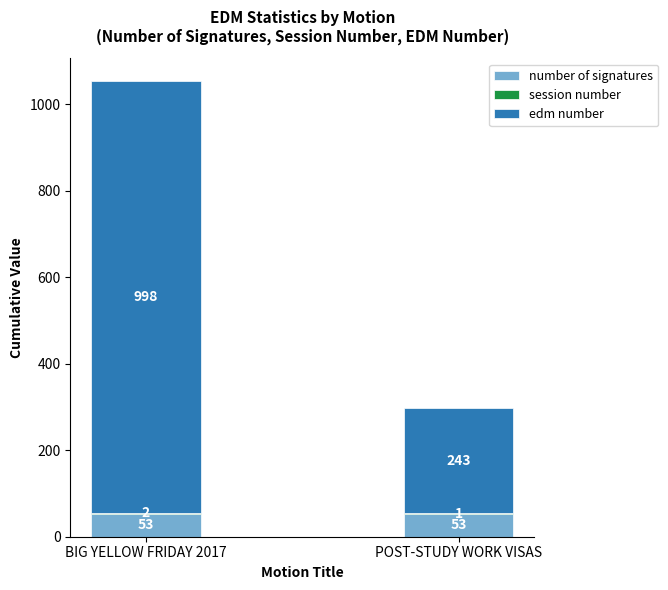

Are the bars grouped side by side (vs. stacked)?

No